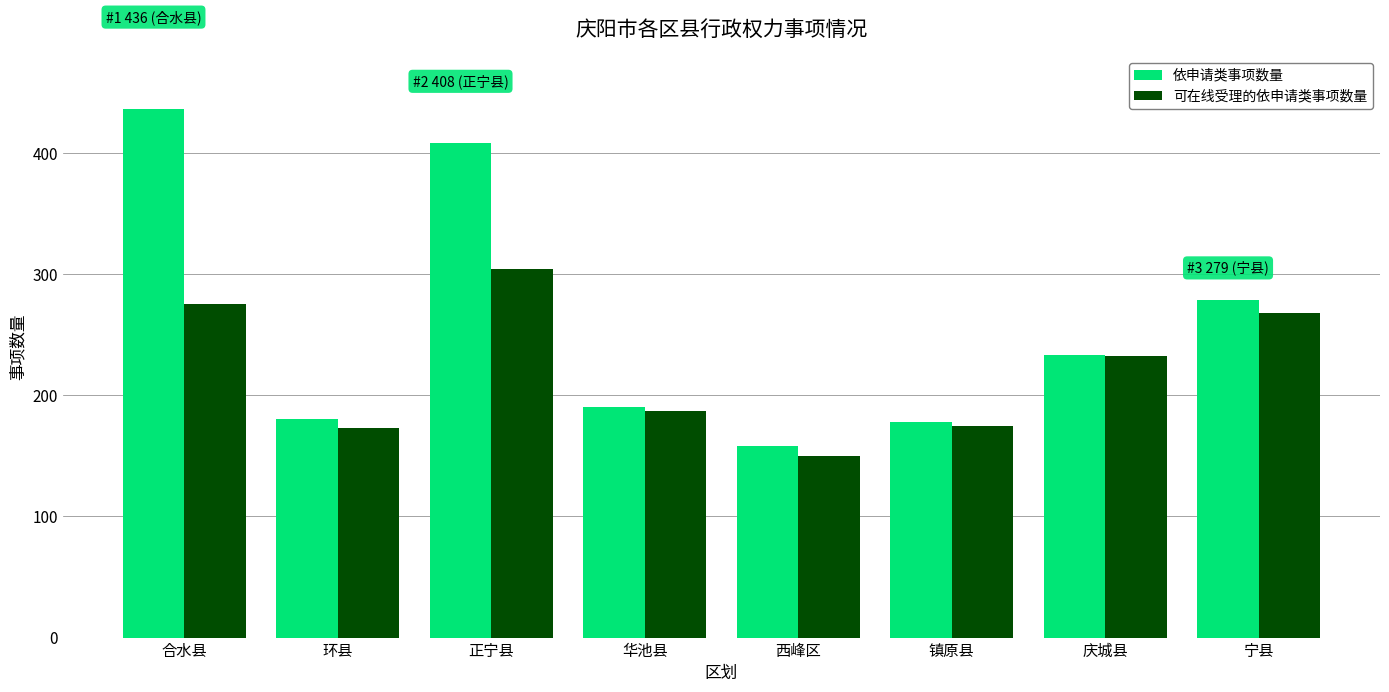

What is the sum of all 依申请类事项数量 values?

2062